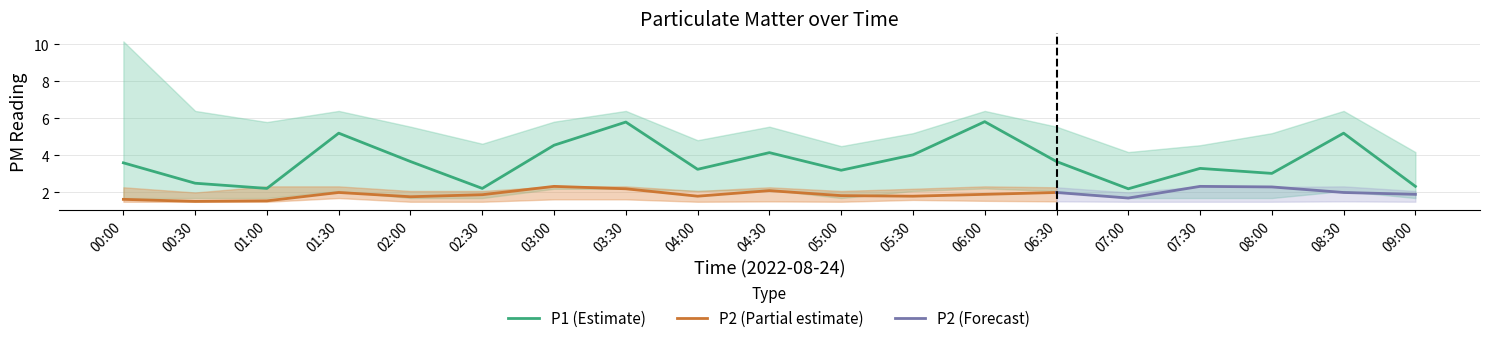

True or false: P1_upper and P2_lower cross at least once.

False